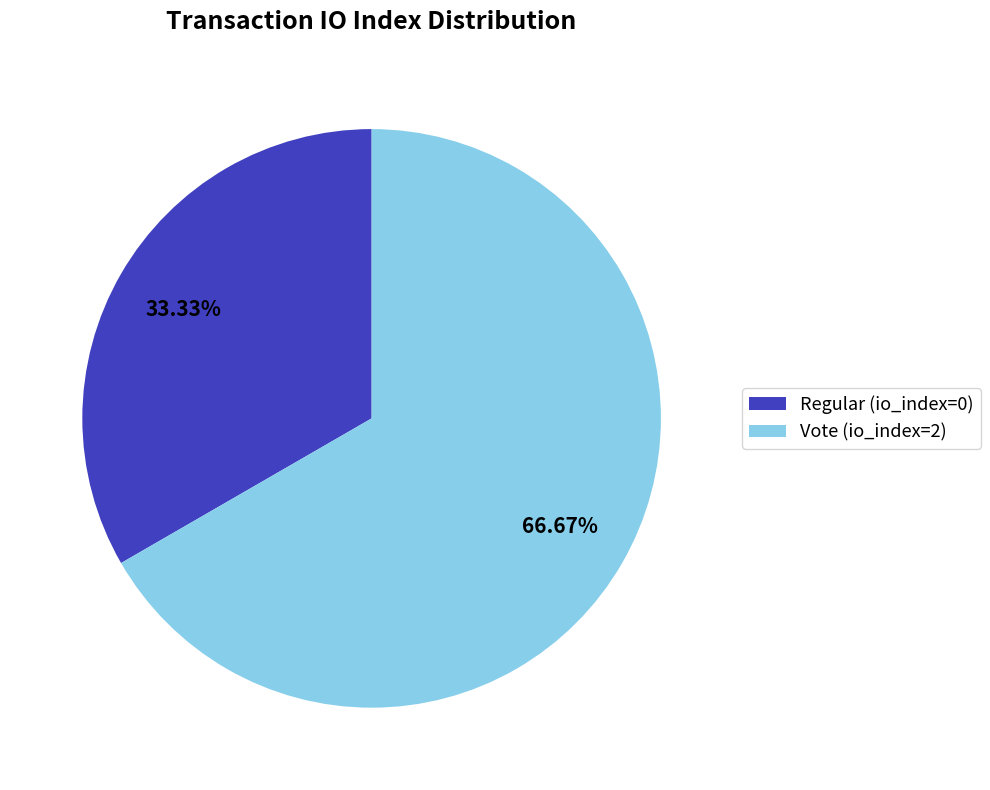

Which category has the smallest portion of the pie?

Regular (io_index=0)